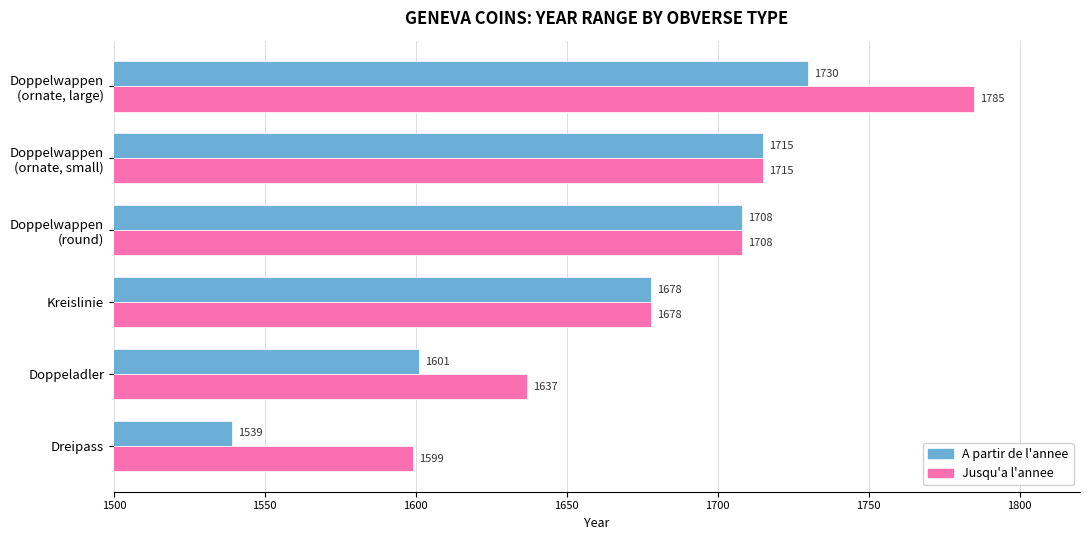

True or false: A partir de l'annee has a value of 2238 at Dreipass.

False